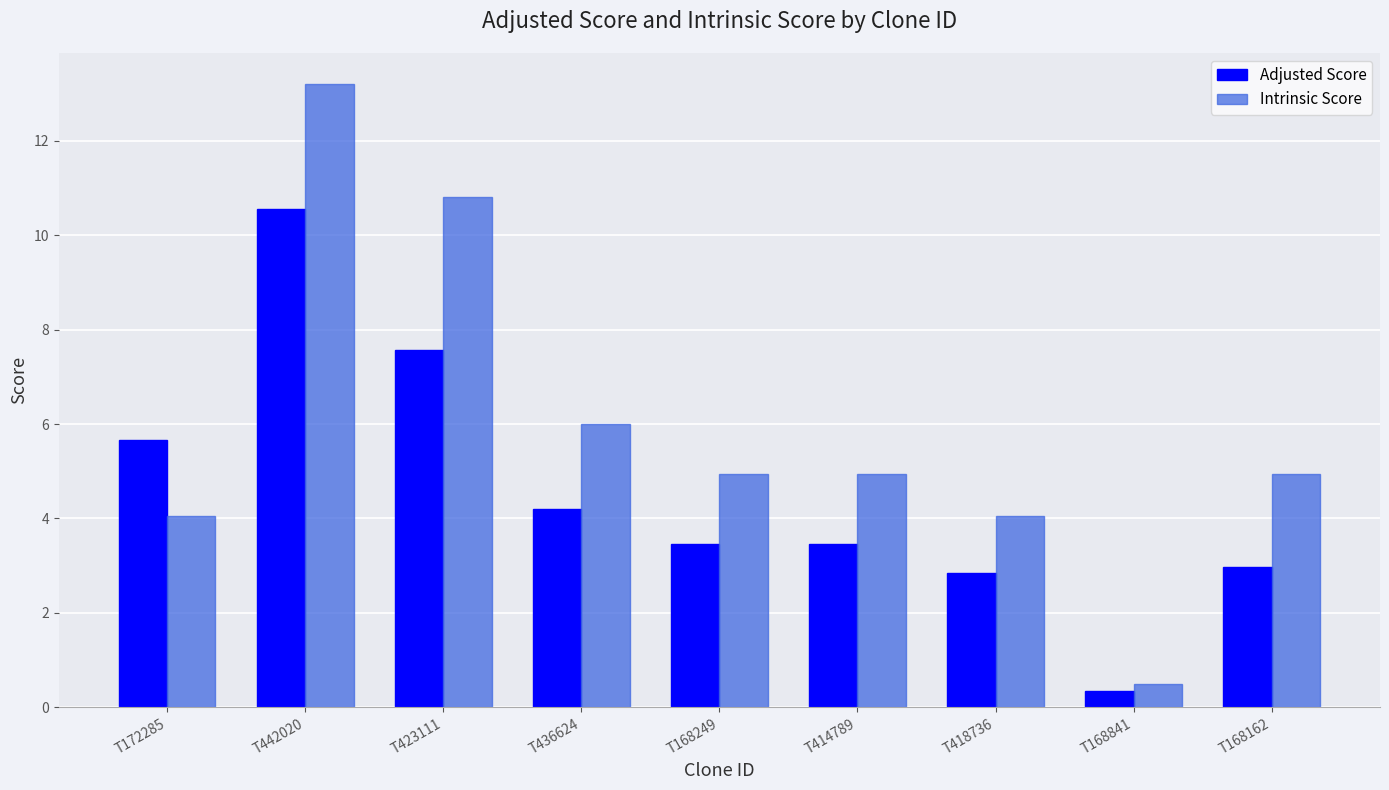

Count the number of categories in the chart.

9